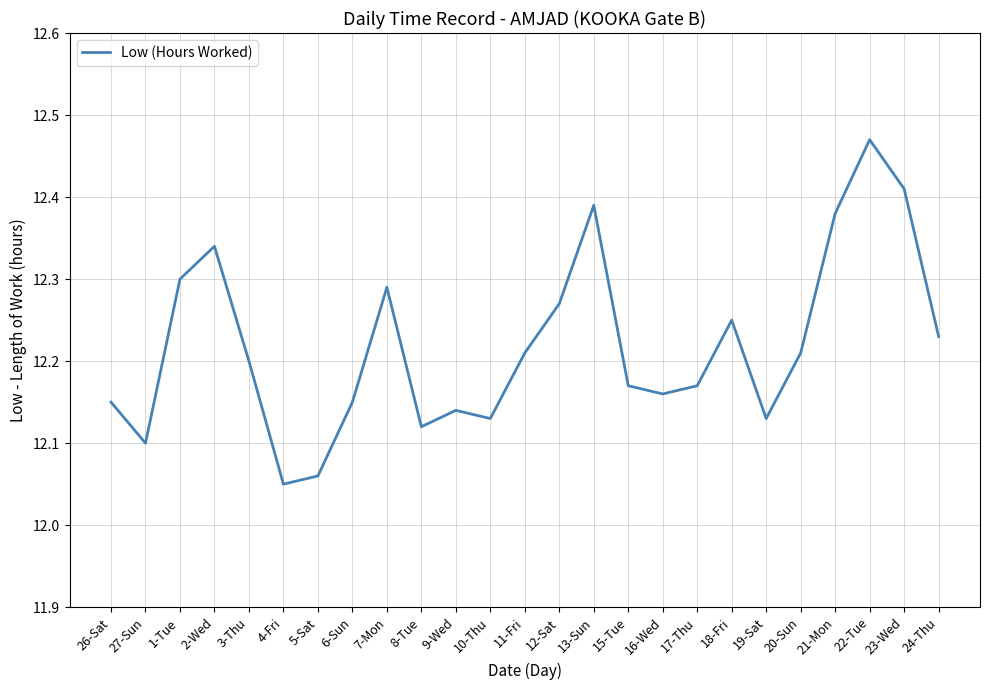

What is the ratio of the value at 18-Fri to the value at 9-Wed?

1.0